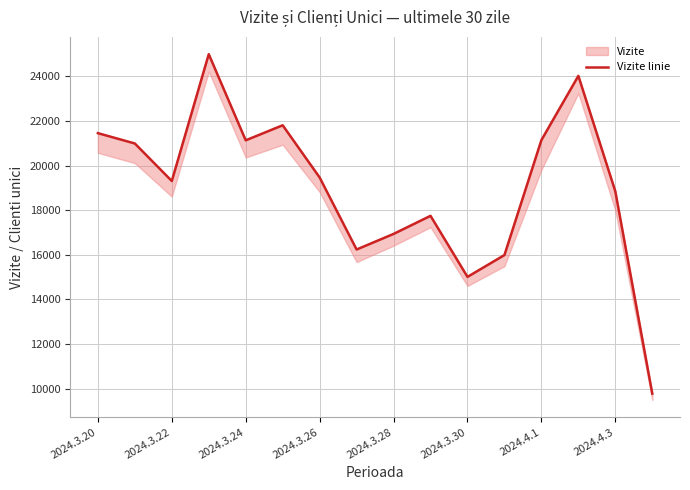

Which has a higher value, 2024.3.28 or 2024.3.26?

2024.3.26